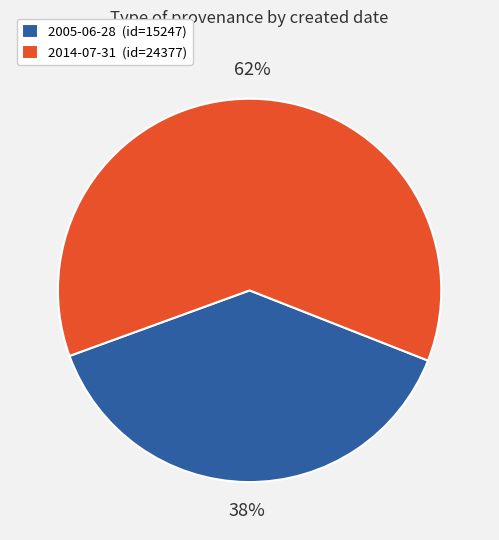

How many segments does this pie chart have?

2